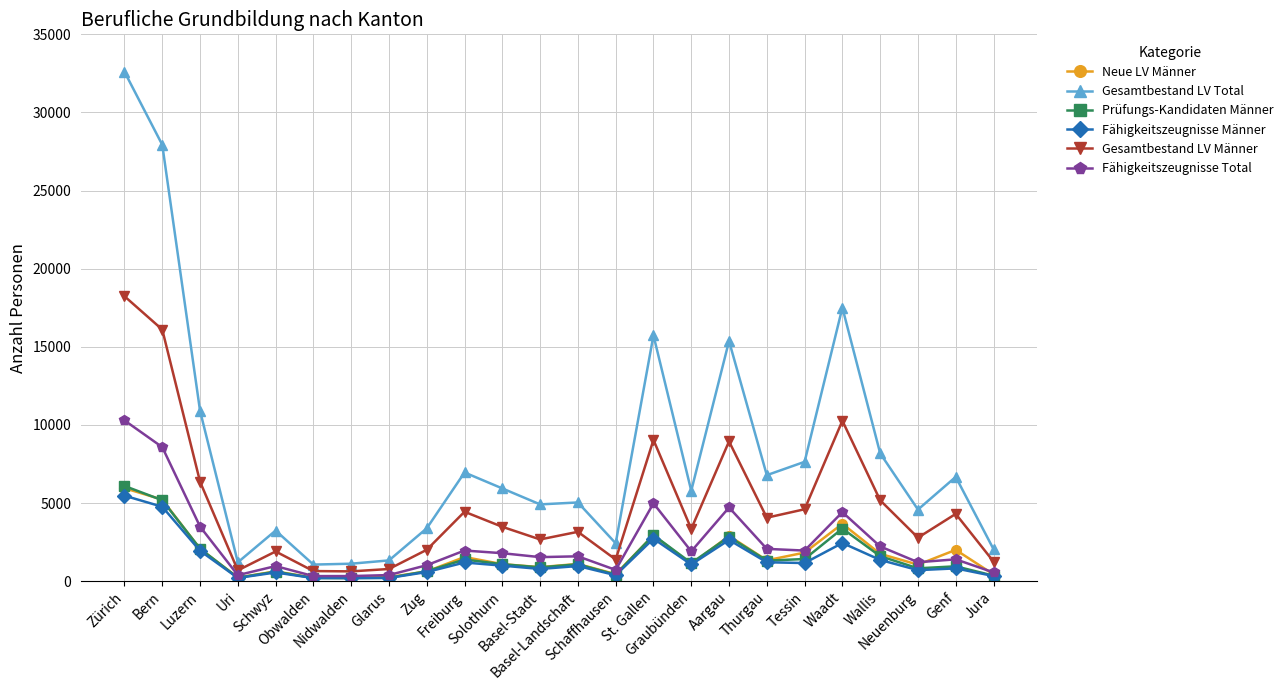

What is the greatest value displayed?

32603